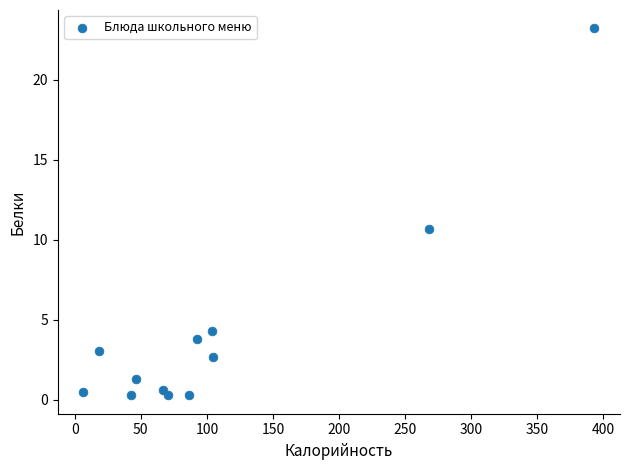

What Y value in the scatter plot is closest to 11?

10.7